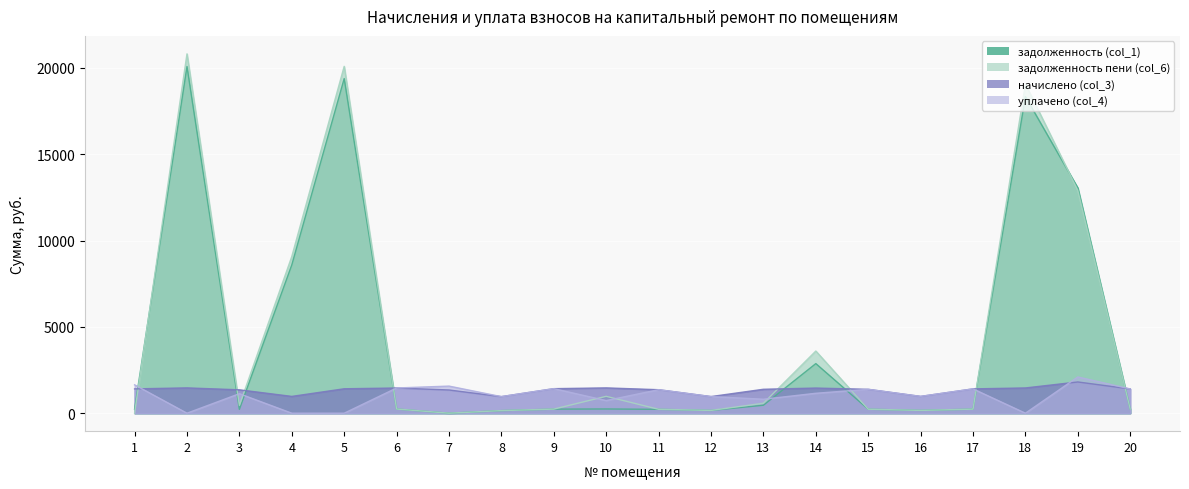

At which category does the chart reach its minimum across all series?

7